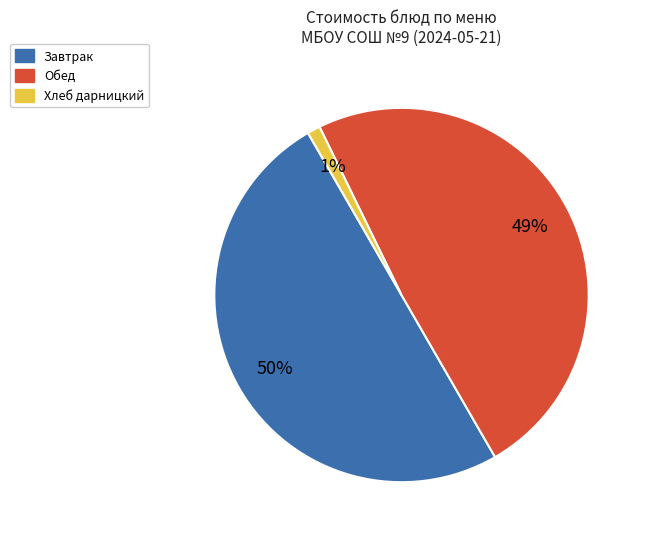

To the nearest percent, what is the average slice percentage?

33%